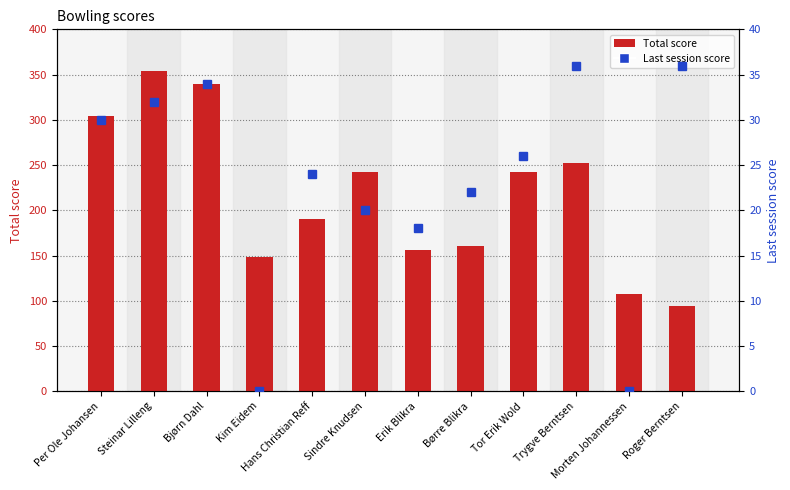

What is the total value across all series at Kim Eidem?

148